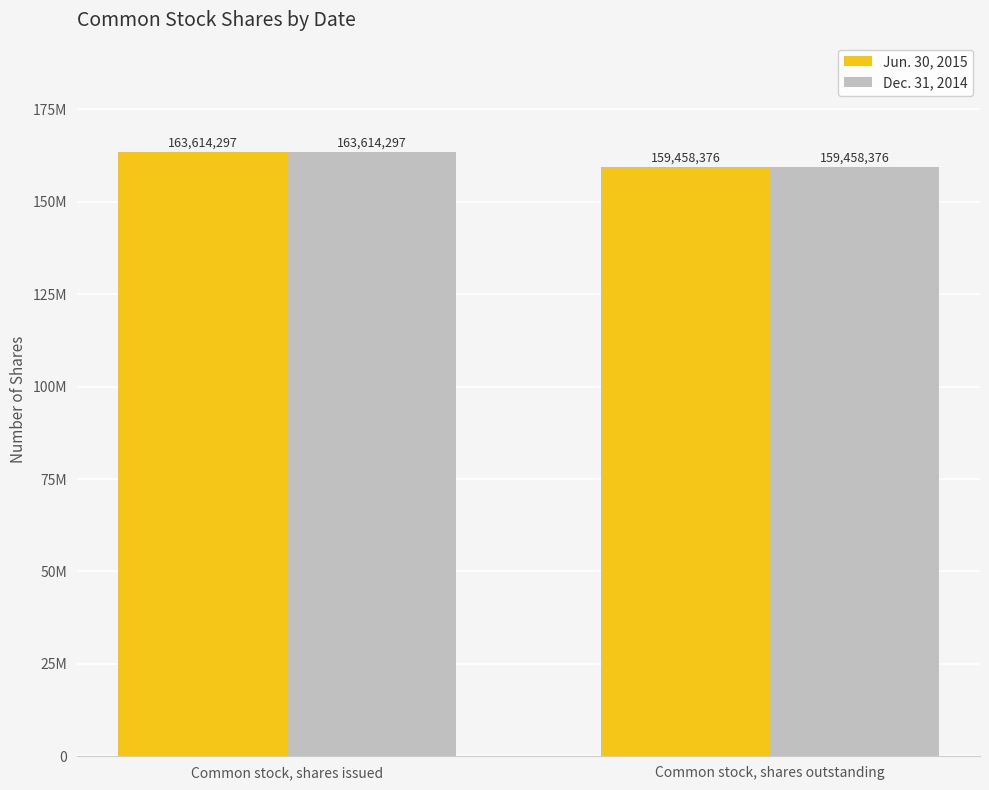

What are all the series names shown in the legend?

Jun. 30, 2015, Dec. 31, 2014